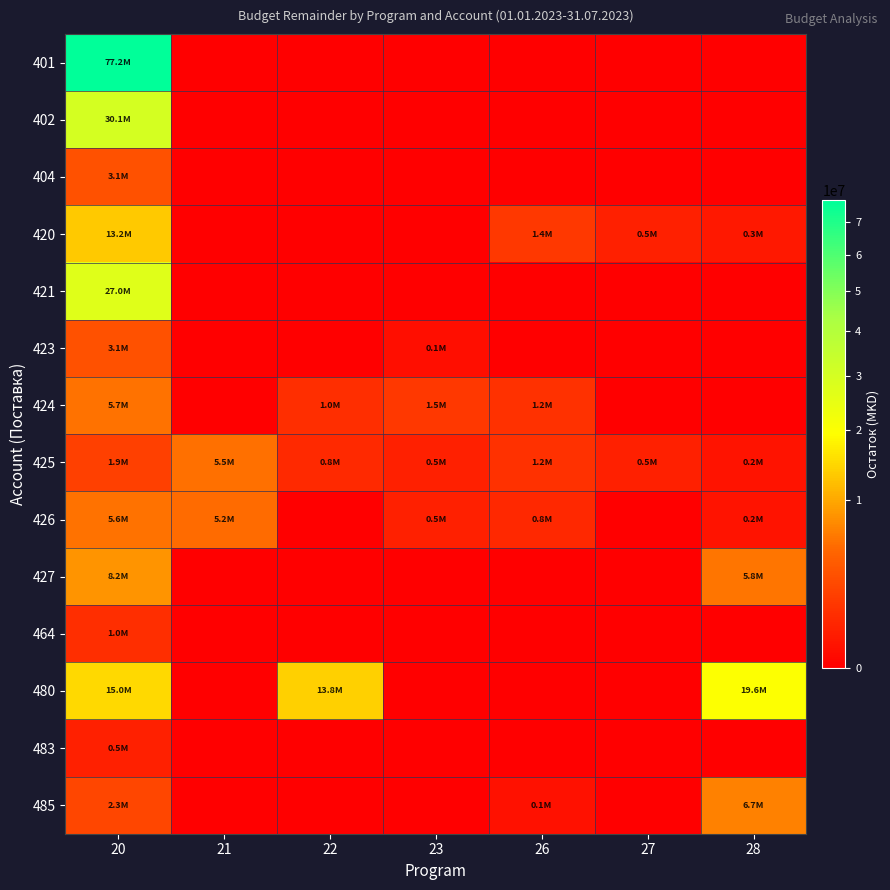

What is the difference between the highest and lowest values at 26?

1450000